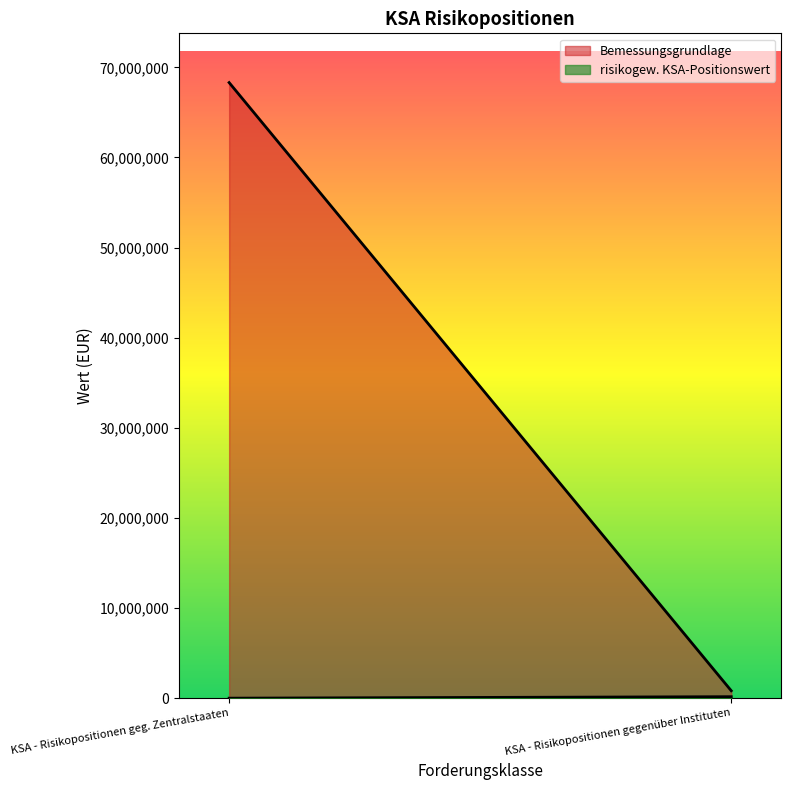

What is the total value across all series at KSA - Risikopositionen geg. Zentralstaaten?

68310736.3